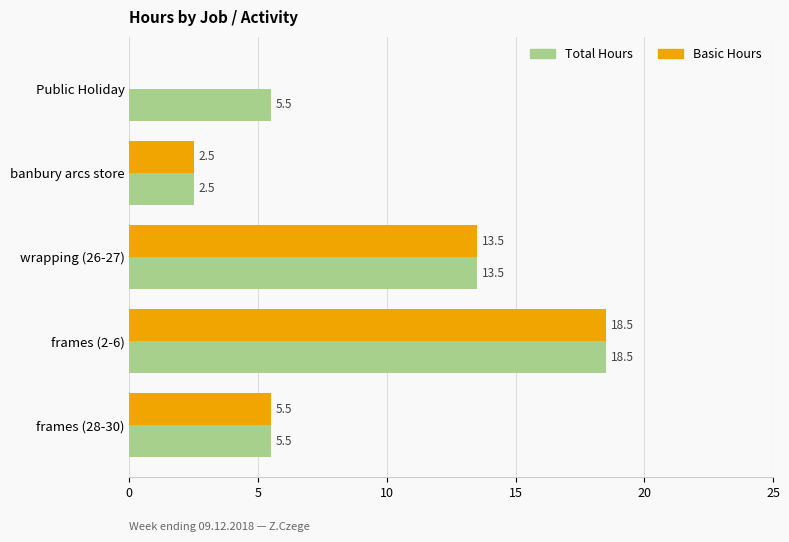

At which label is Basic Hours closest to 9?

frames (28-30)